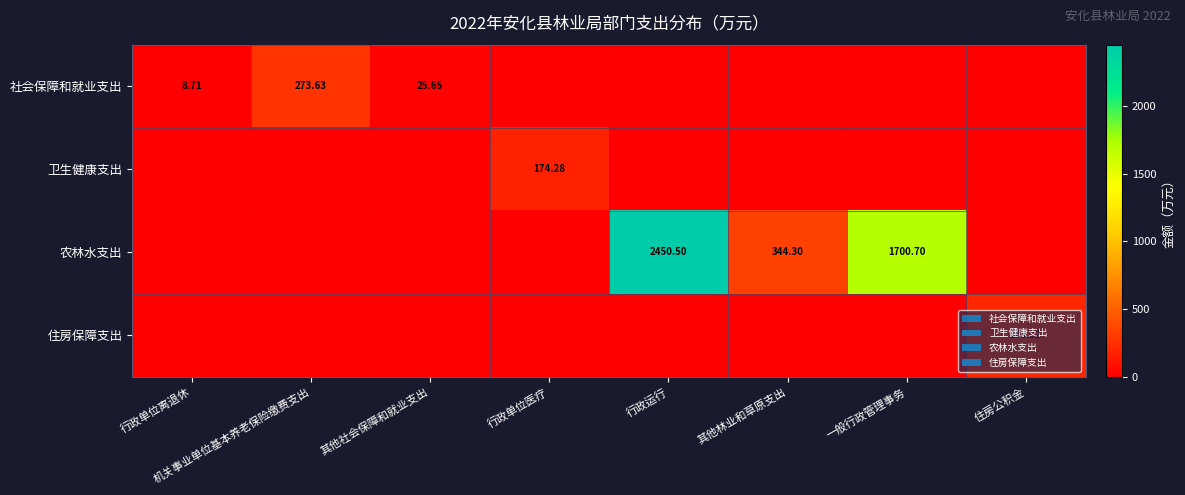

Is the value of 社会保障和就业支出 at 其他社会保障和就业支出 greater than the value of 农林水支出 at 一般行政管理事务?

No